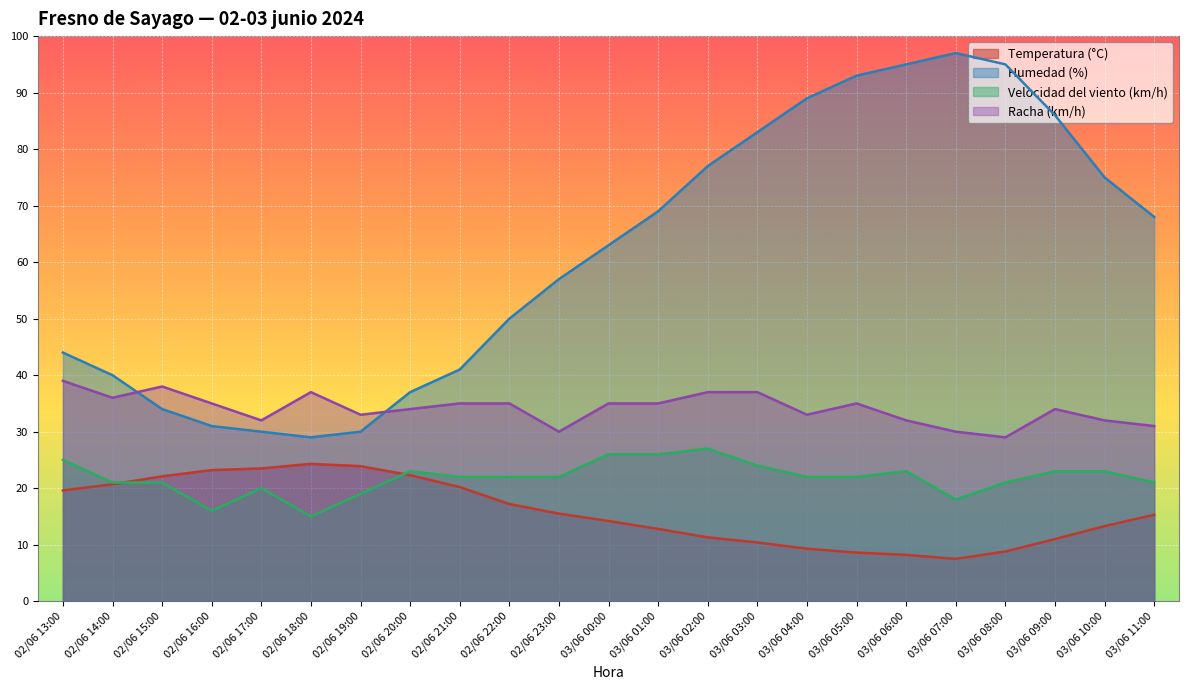

What value does the Humedad (%) series have at 03/06 01:00?

69.0